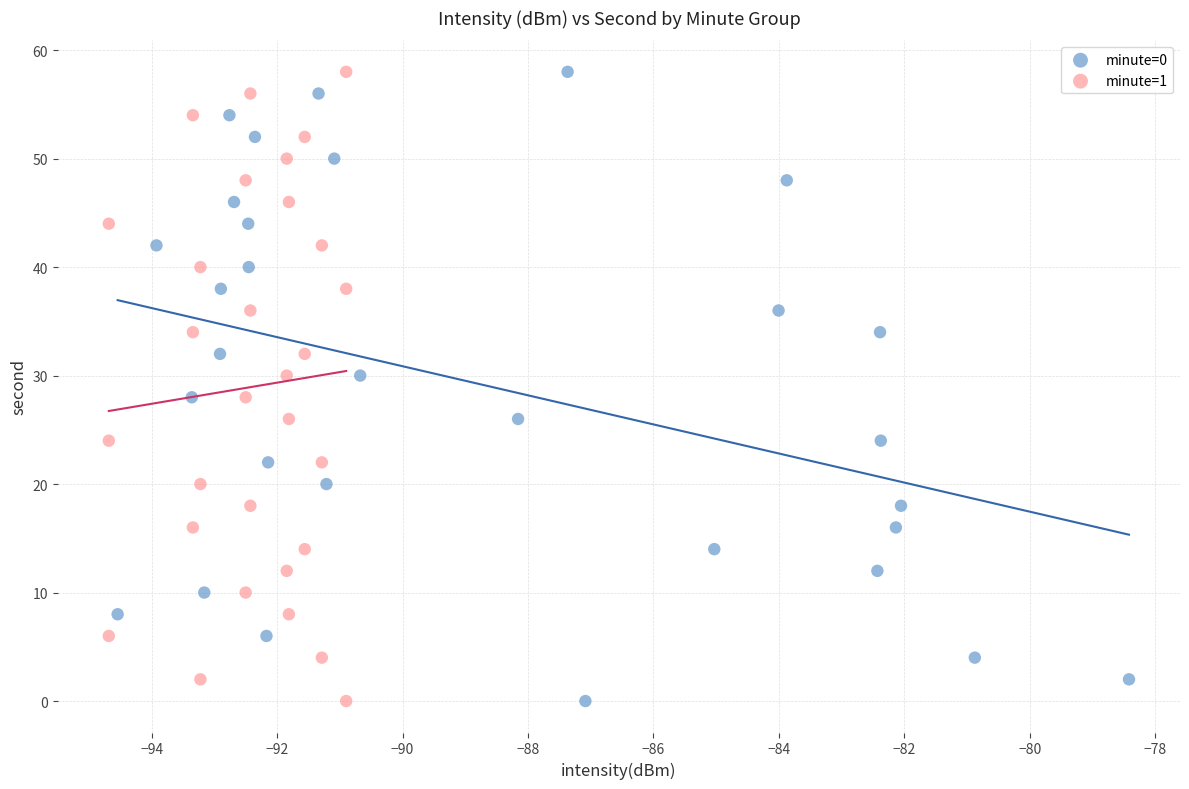

What are all the series names shown in the legend?

minute=0, minute=1